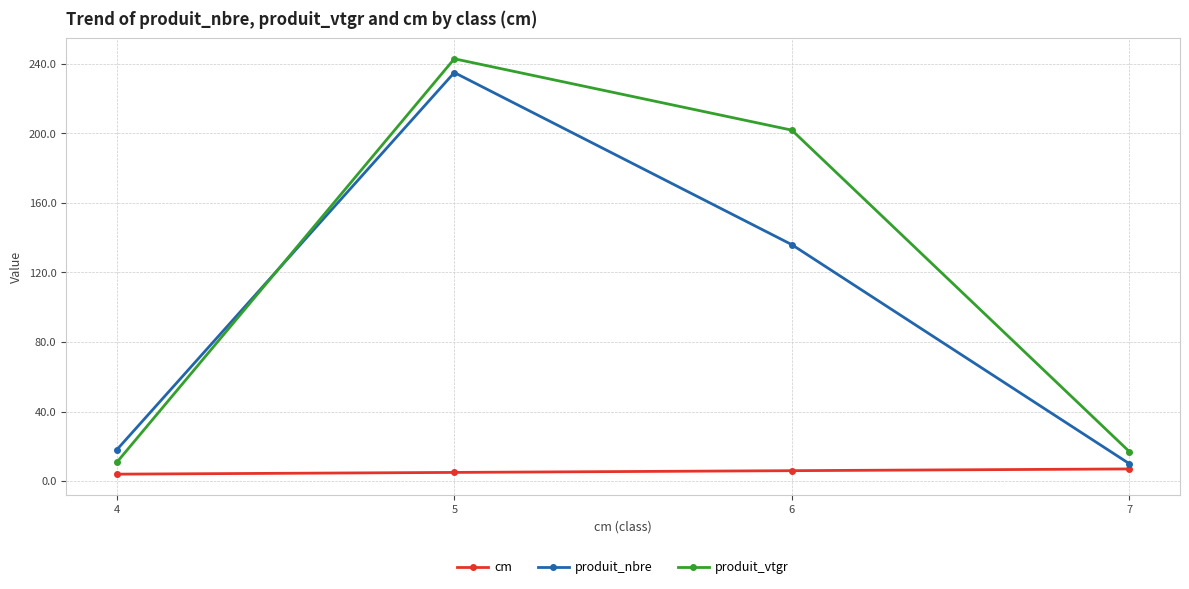

What is the difference between the highest and lowest values at 7?

9.9